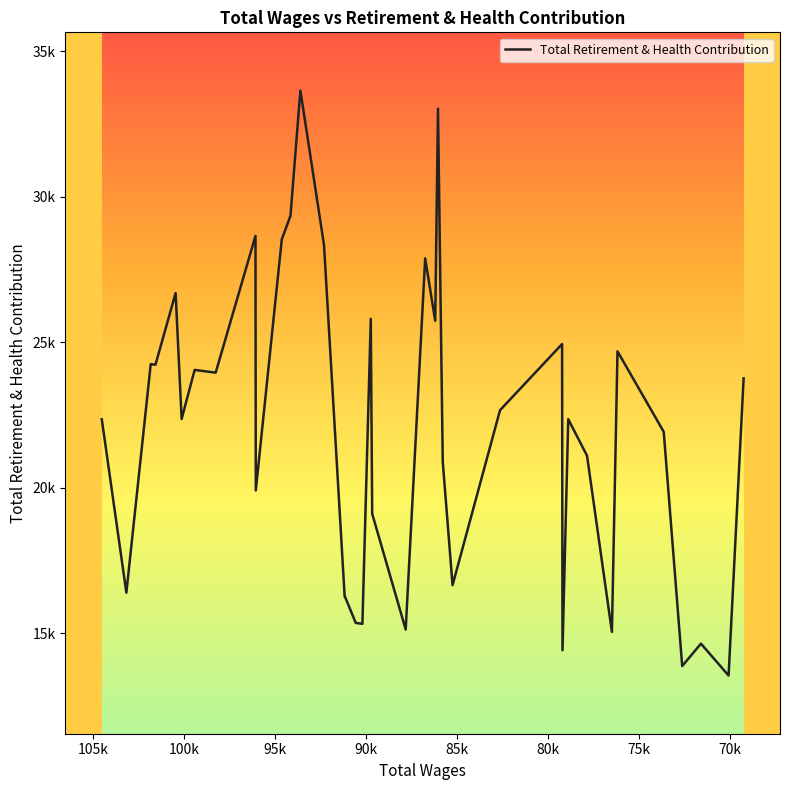

Reading right to left, list all the values displayed in this chart.

23756	13542	14637	13869	21919	24683	15041	21097	22352	14412	24935	22661	16649	20887	33024	25735	27881	15123	19102	25802	15319	15321	15349	16251	16253	28340	33648	29342	28532	28532	19903	28651	23951	24046	22360	26687	24224	24245	16390	22350